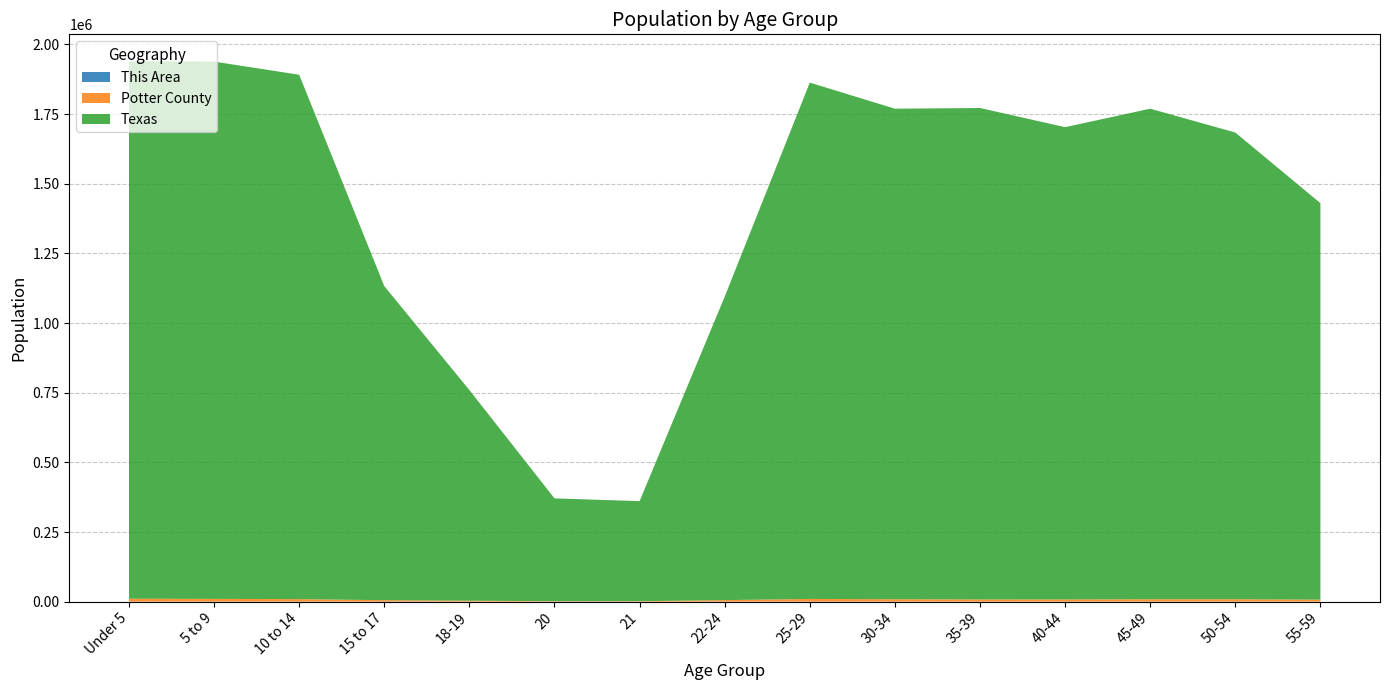

Reading left to right, what are all the values shown in this chart?

This Area: Under 5=274	5 to 9=373	10 to 14=436	15 to 17=265	18-19=135	20=39	21=46	22-24=127	25-29=181	30-34=290	35-39=308	40-44=365	45-49=461	50-54=497	55-59=418
Potter County: Under 5=10326	5 to 9=9598	10 to 14=8663	15 to 17=5066	18-19=3347	20=1654	21=1699	22-24=5433	25-29=9594	30-34=8437	35-39=7744	40-44=7707	45-49=8271	50-54=8245	55-59=6850
Texas: Under 5=1928473	5 to 9=1928234	10 to 14=1881883	15 to 17=1127234	18-19=755890	20=369040	21=359015	22-24=1089024	25-29=1853039	30-34=1760434	35-39=1763587	40-44=1694795	45-49=1760467	50-54=1674869	55-59=1422924